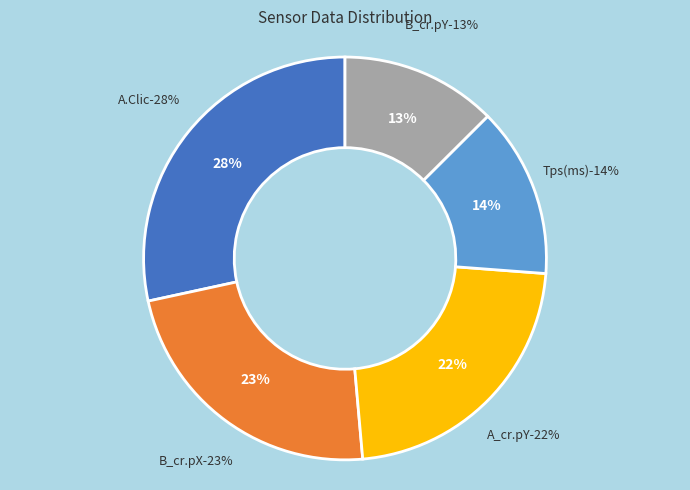

Count the number of slices in the pie.

5